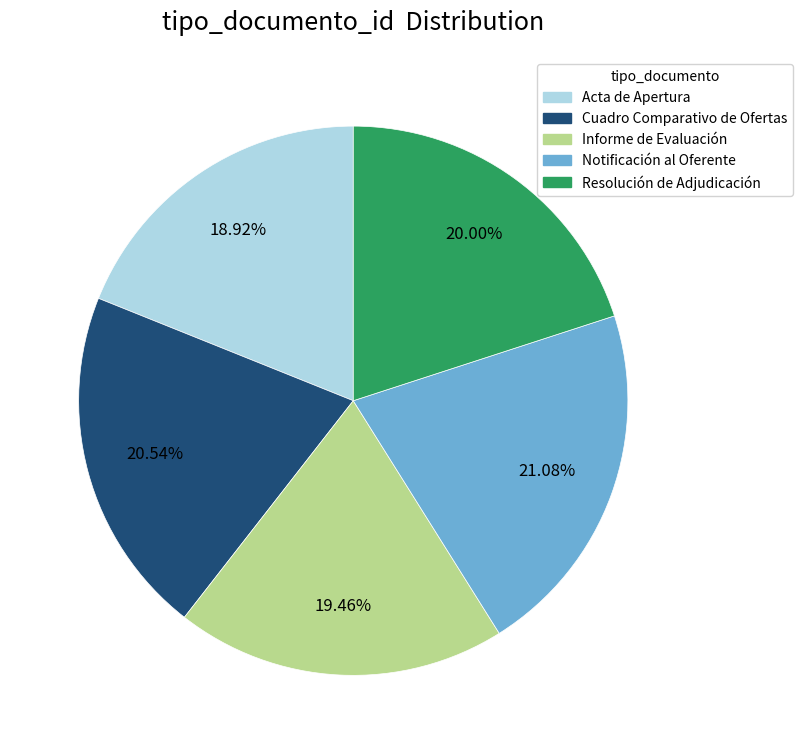

To the nearest percent, what is the difference between the largest and smallest slice percentages?

2%